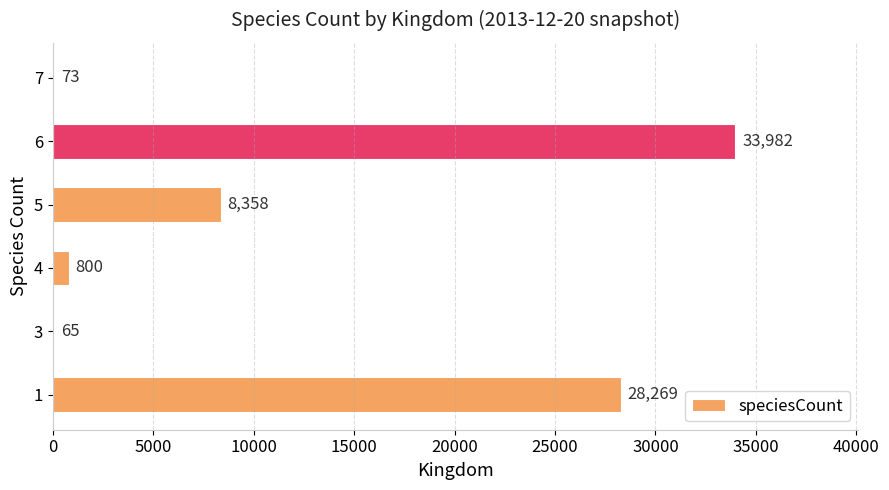

What is the change in value from 5 to 7?

-8285